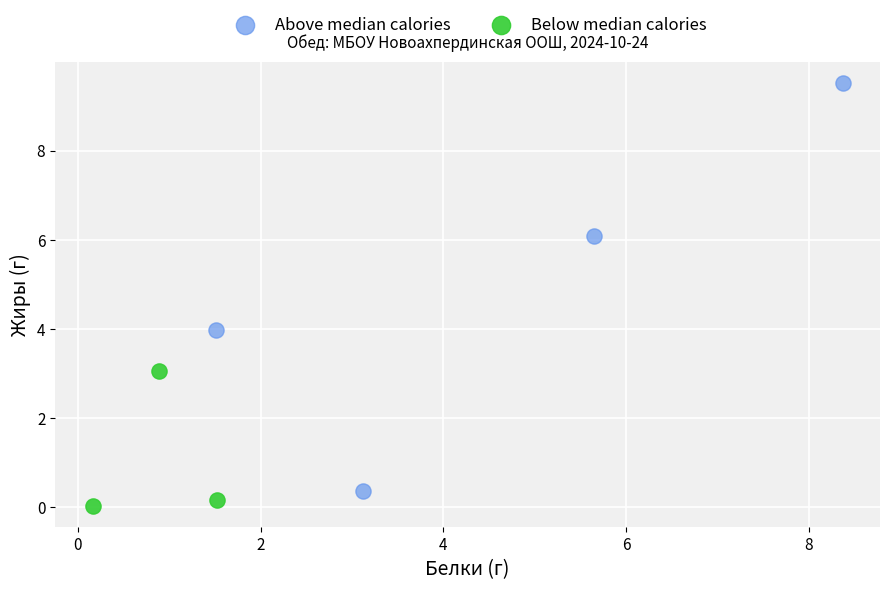

What are all the series names shown in the legend?

Above median calories, Below median calories